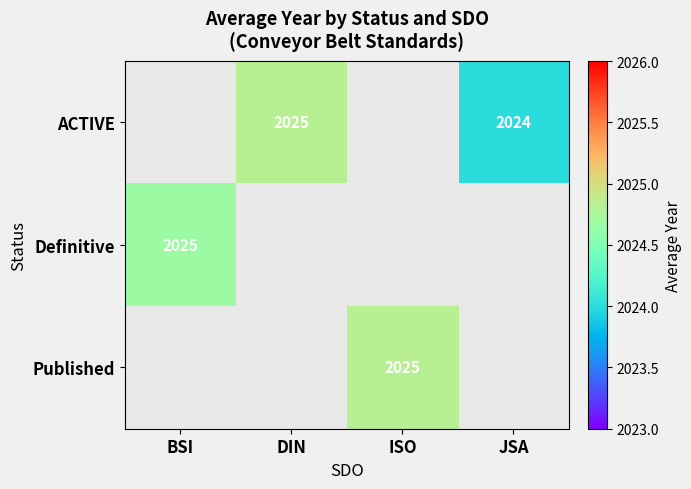

What is the lowest value of the Definitive series?

2024.7